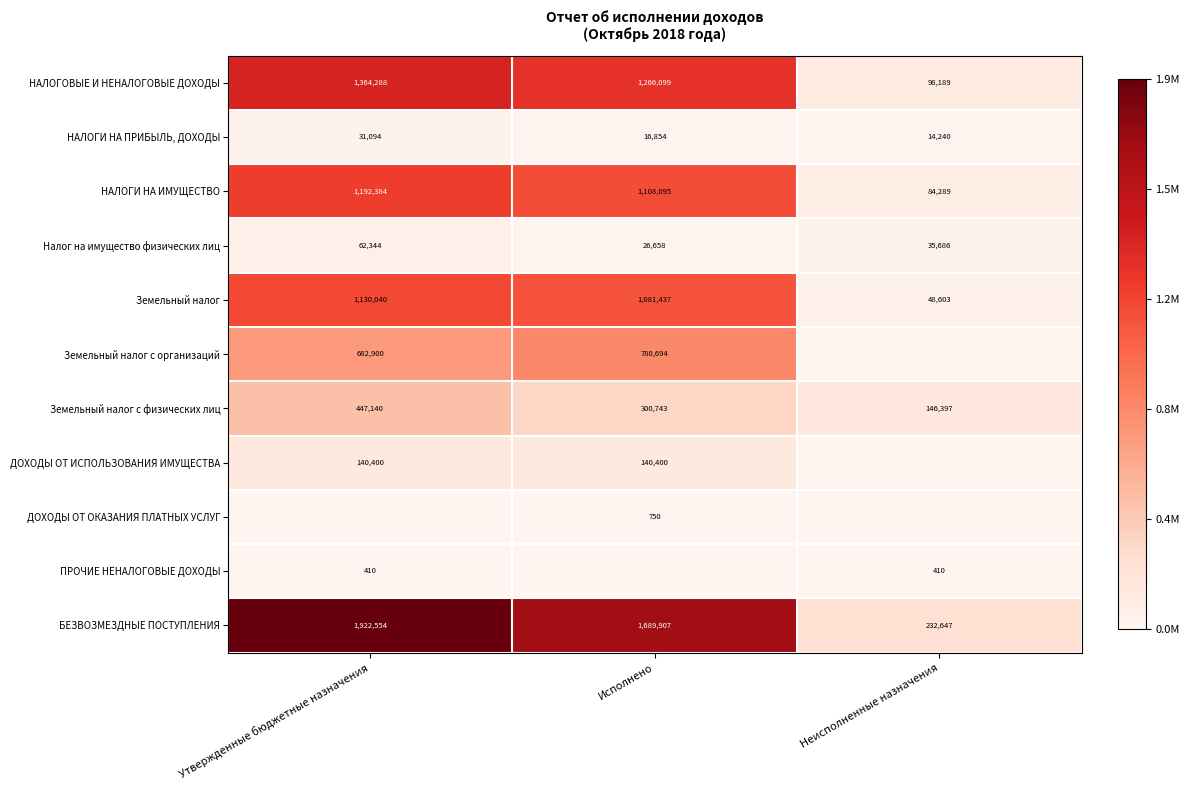

What is the difference between the second highest and minimum values in the НАЛОГИ НА ИМУЩЕСТВО series?

1023806